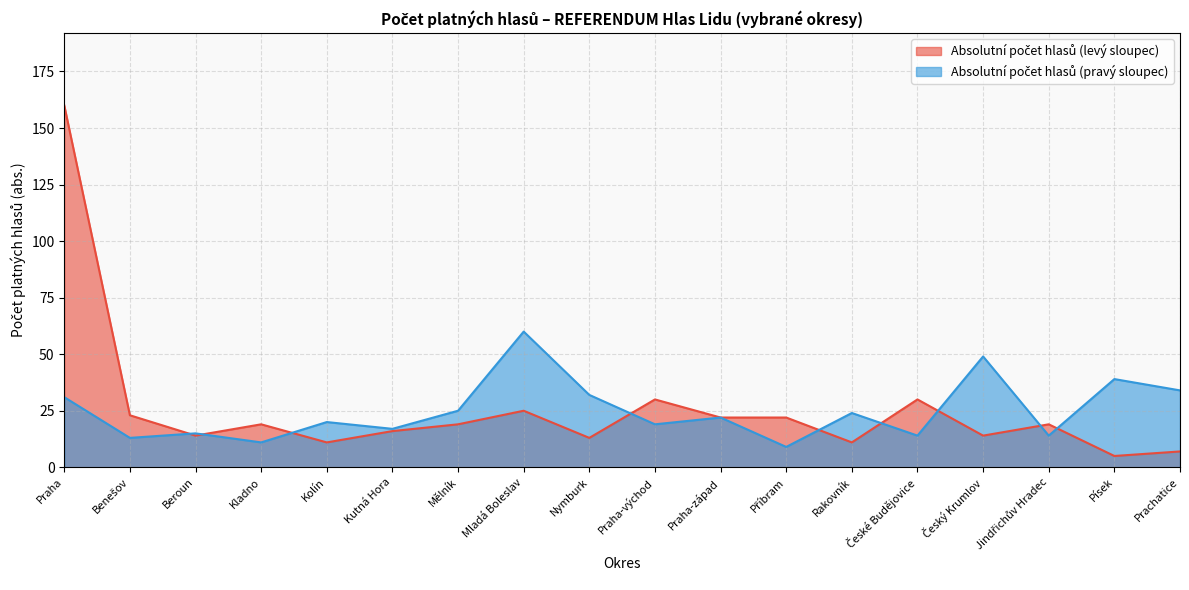

How many times do Absolutní počet hlasů (levý sloupec) and Absolutní počet hlasů (pravý sloupec) cross each other?

9